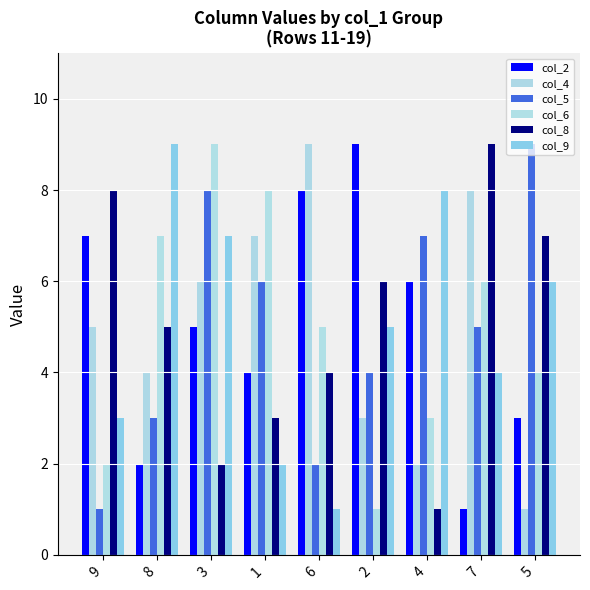

What is the difference between the maximum and minimum values in the col_6 series?

8